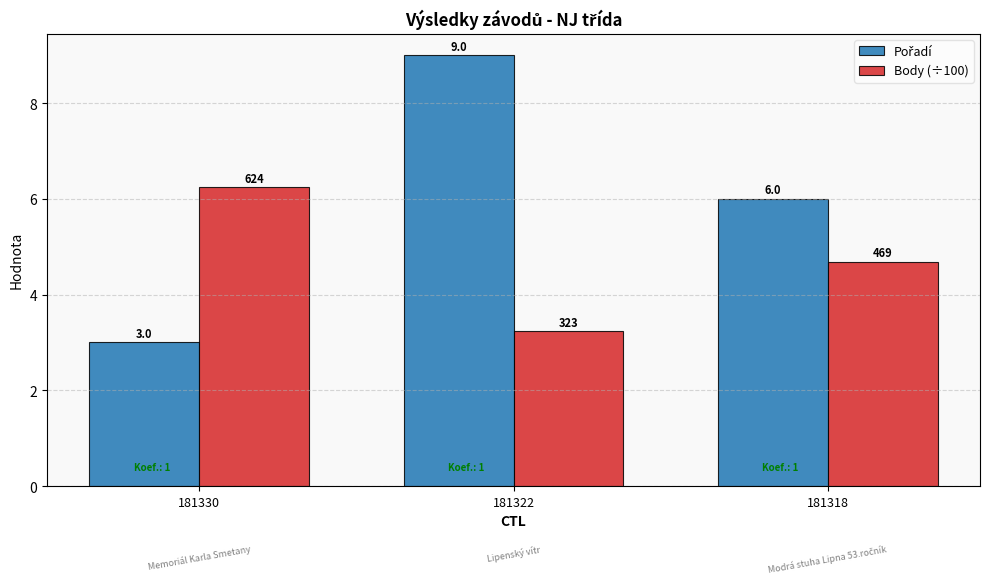

The Body (÷100) series shows 4.4 at 181322. True or false?

False